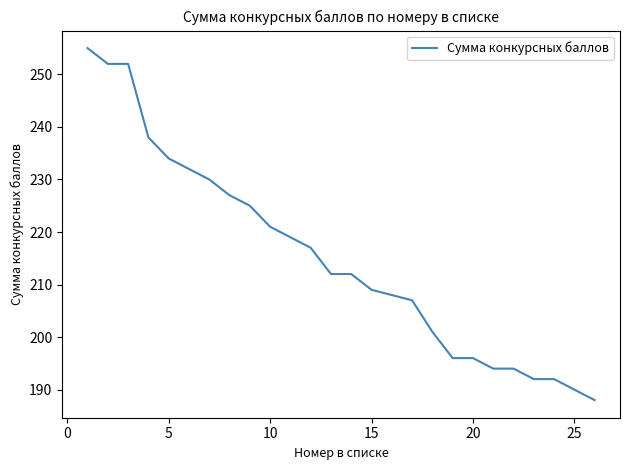

What is the maximum value shown in the chart?

255